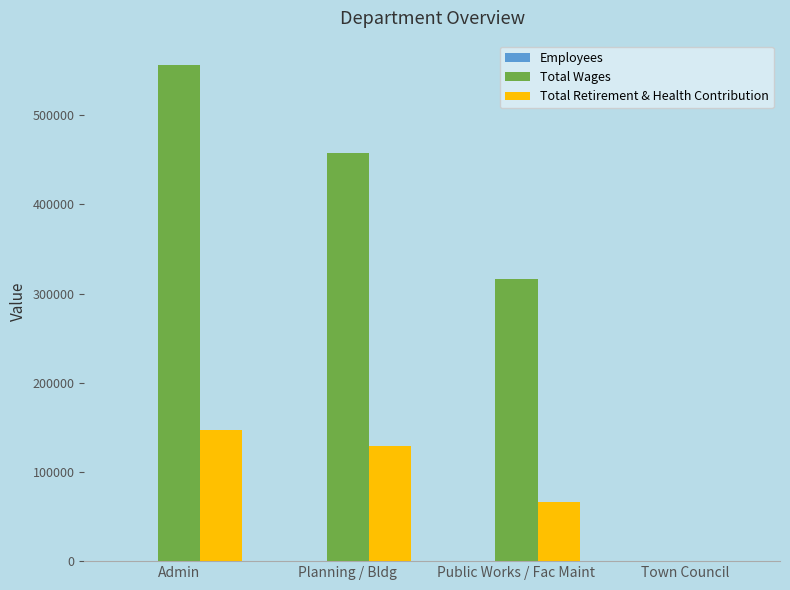

Is the value of Total Retirement & Health Contribution at Public Works / Fac Maint greater than the value of Total Wages at Town Council?

Yes